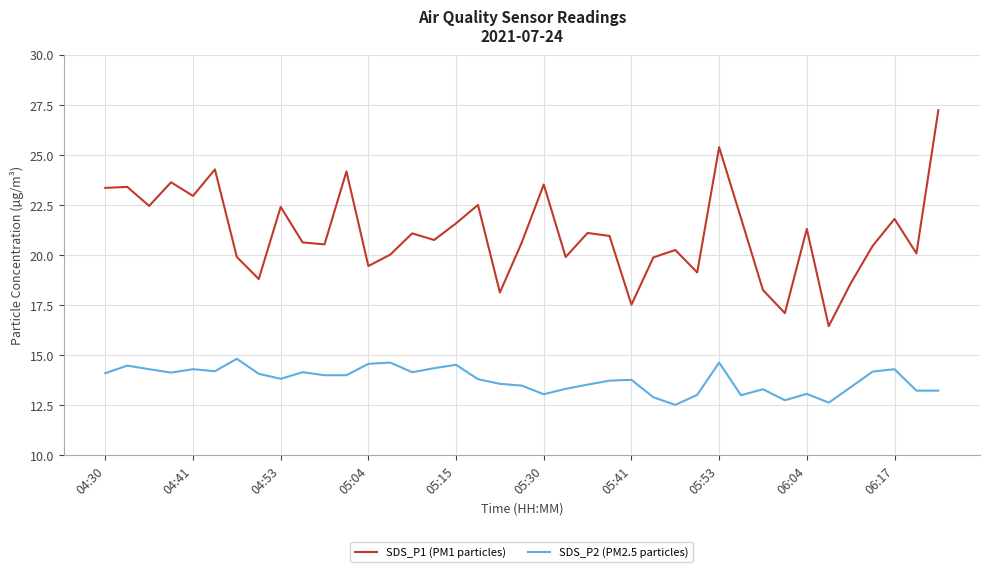

What is the sum of all SDS_P1 (PM1 particles) values?

821.3